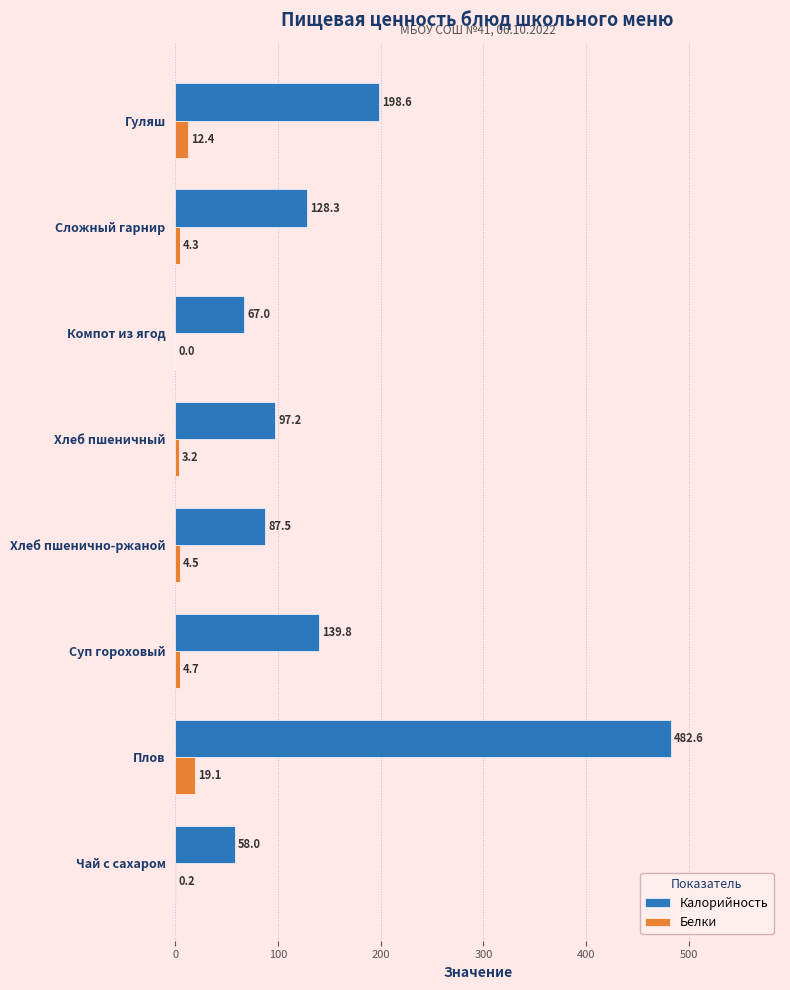

Is the value of Белки at Чай с сахаром greater than the value of Калорийность at Гуляш?

No